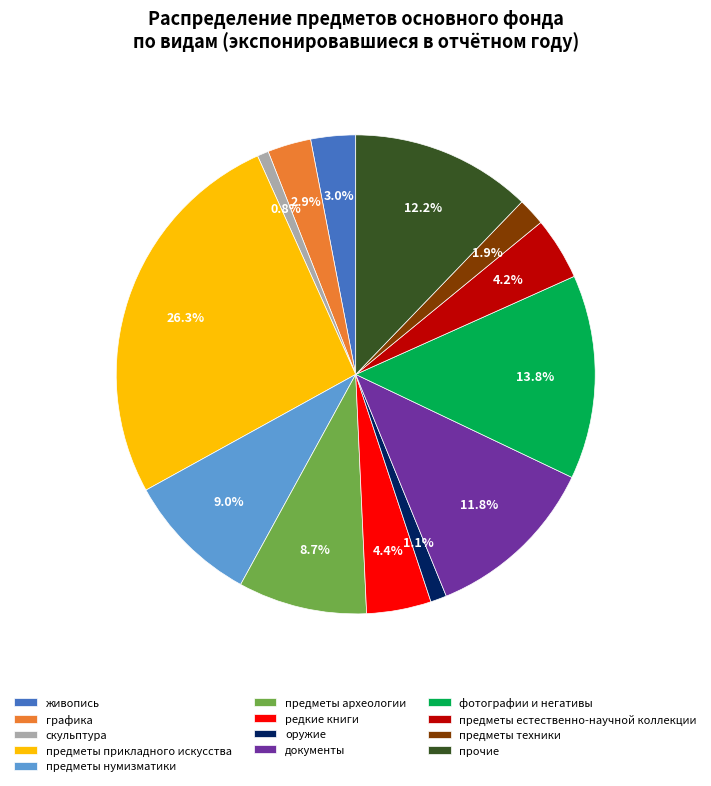

Approximately how many times larger is the value at оружие compared to фотографии и негативы?

0.1